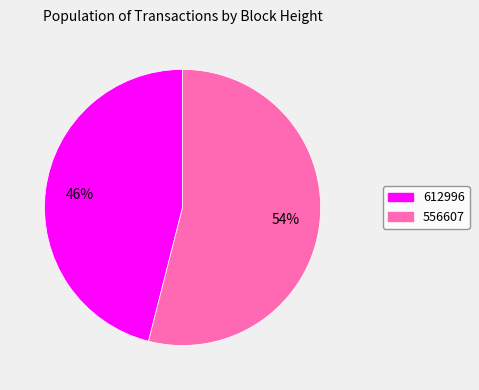

To the nearest percent, what is the average slice percentage?

50%